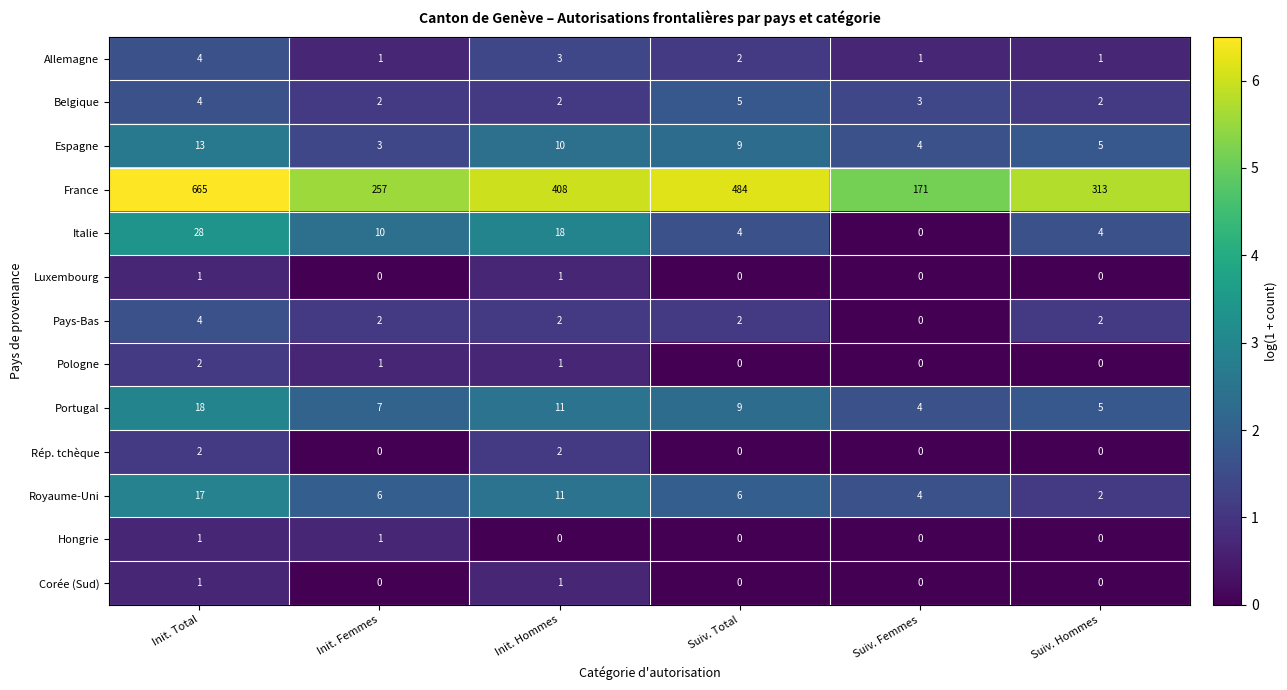

What is the spread (max minus min) of values at Init. Total?

664